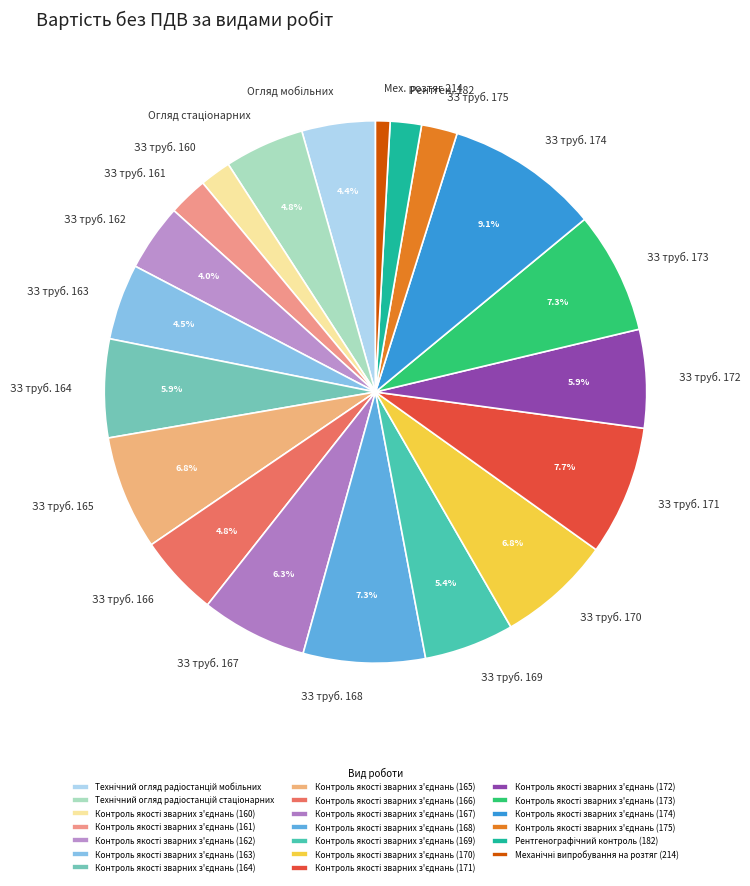

What portion of the pie excludes ЗЗ труб. 166?

95.2%